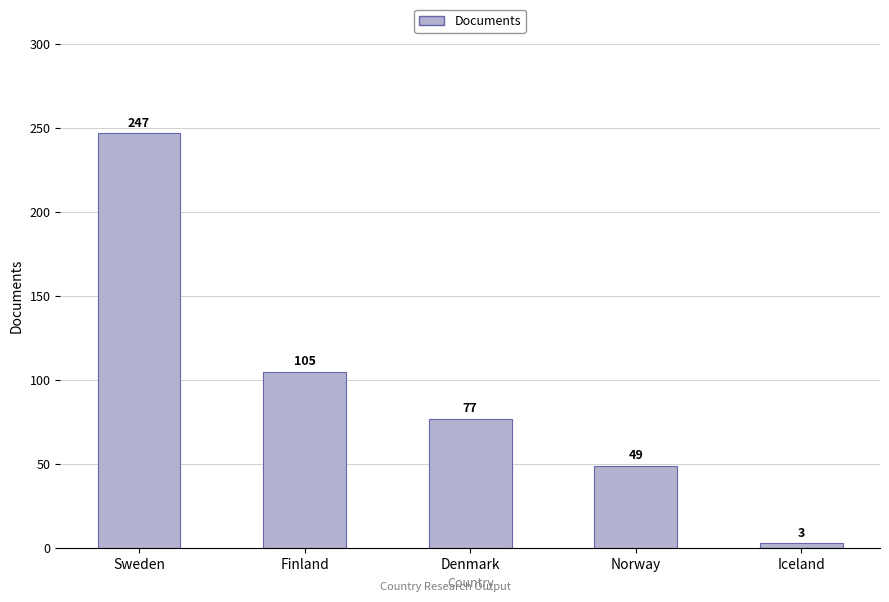

Reading left to right, list all the values displayed in this chart.

Sweden=247	Finland=105	Denmark=77	Norway=49	Iceland=3